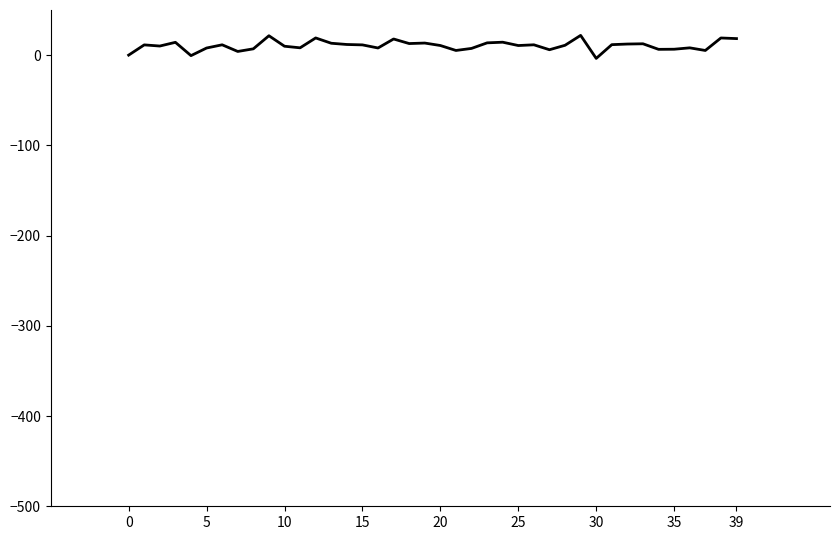

What is the difference between the maximum and minimum values?

25.5